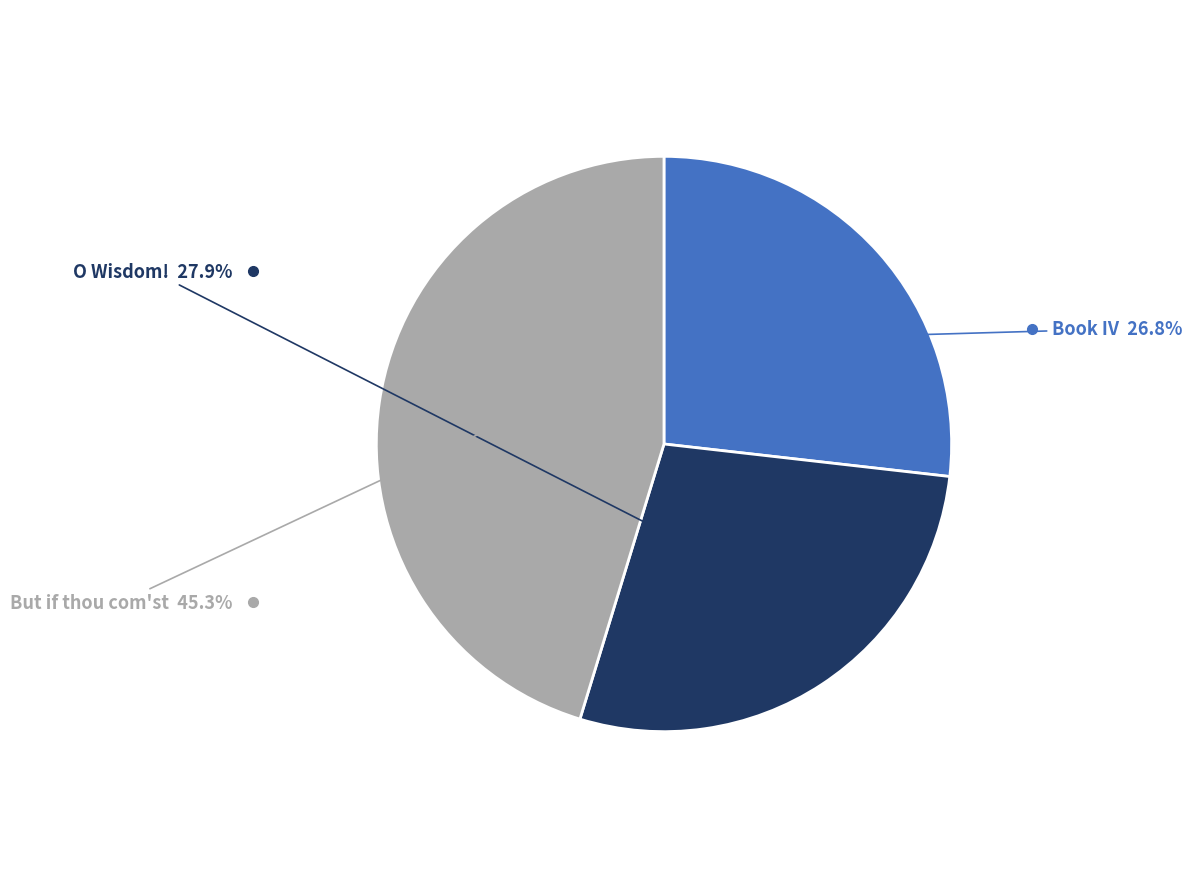

Is there any slice that represents more than half of the pie?

No